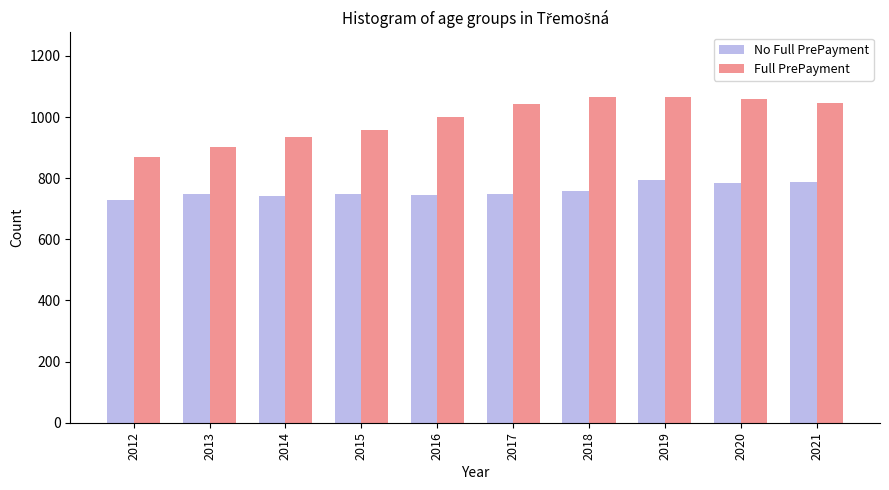

How many categories are shown in the chart?

10